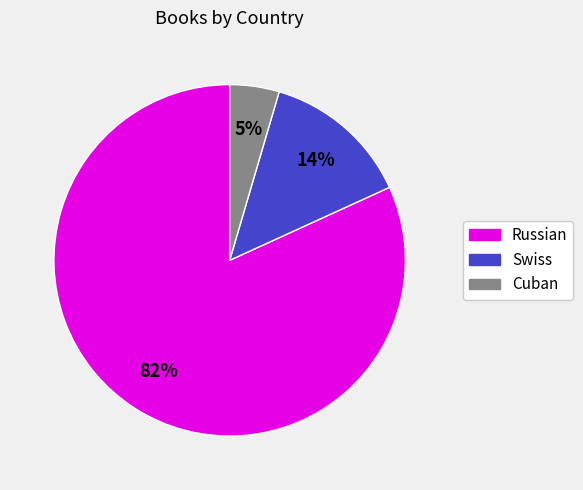

To the nearest percent, what is the average slice percentage?

33%